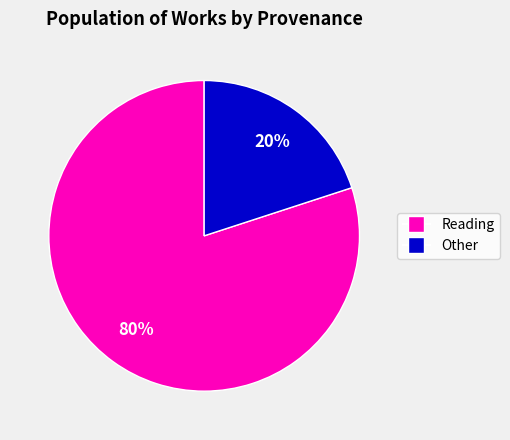

To the nearest percent, what is the average slice percentage?

50%